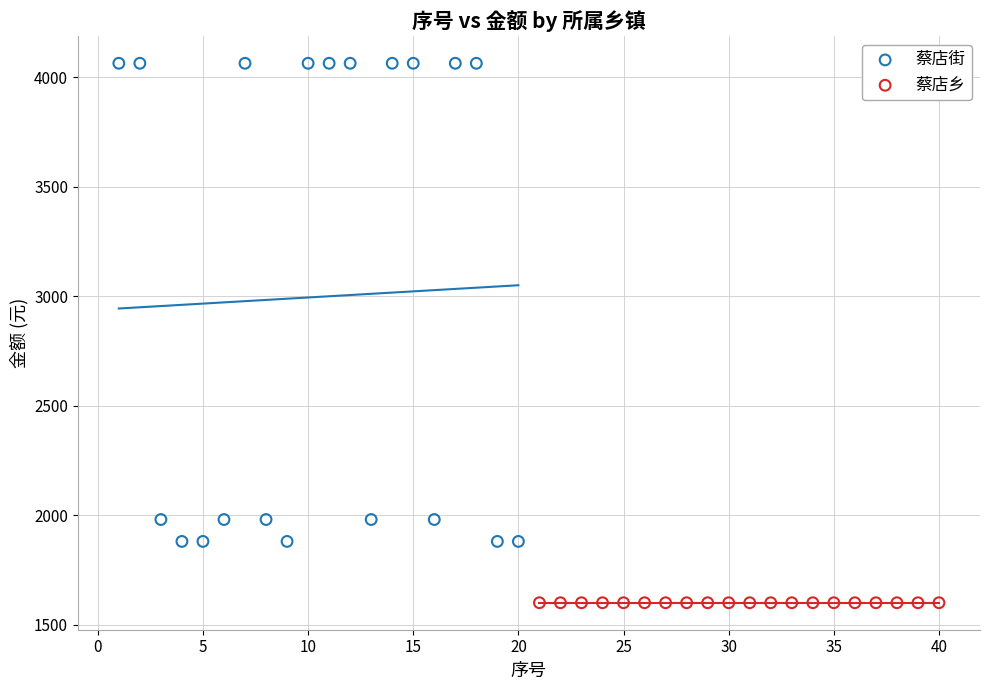

Which series reaches the maximum Y coordinate?

蔡店街